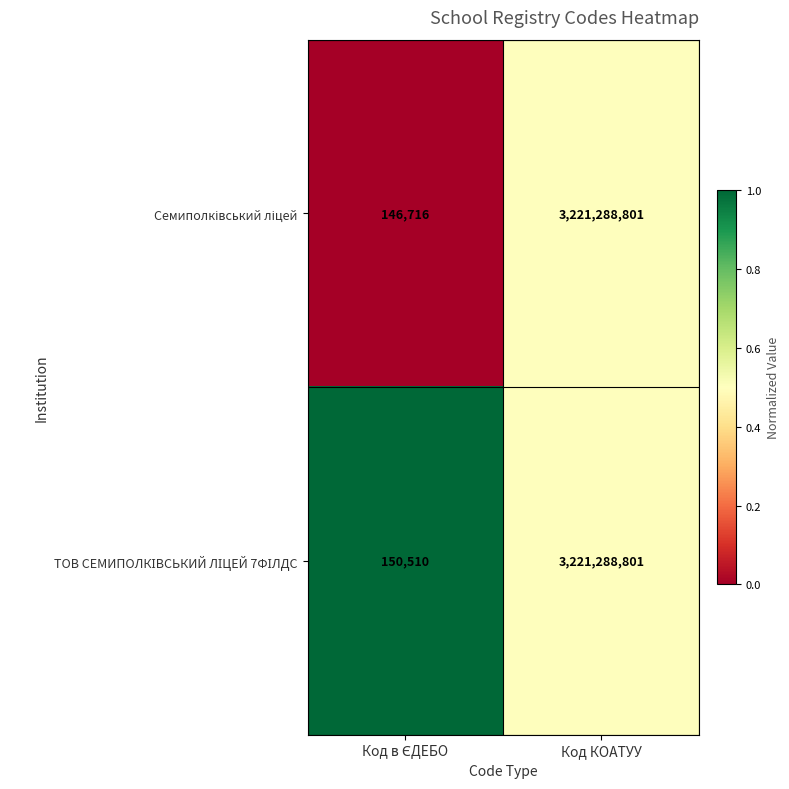

Which label corresponds to the largest value in the chart?

Код КОАТУУ